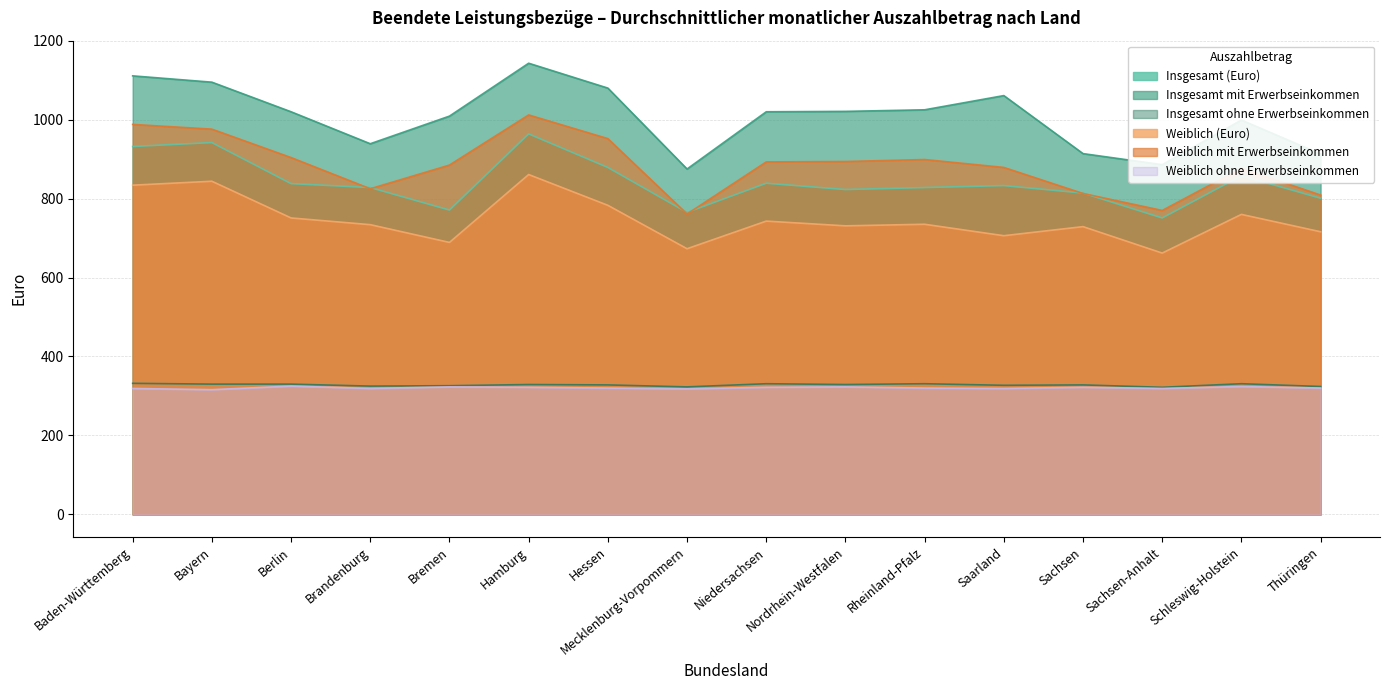

At which label is Insgesamt mit Erwerbseinkommen closest to 1009?

Bremen